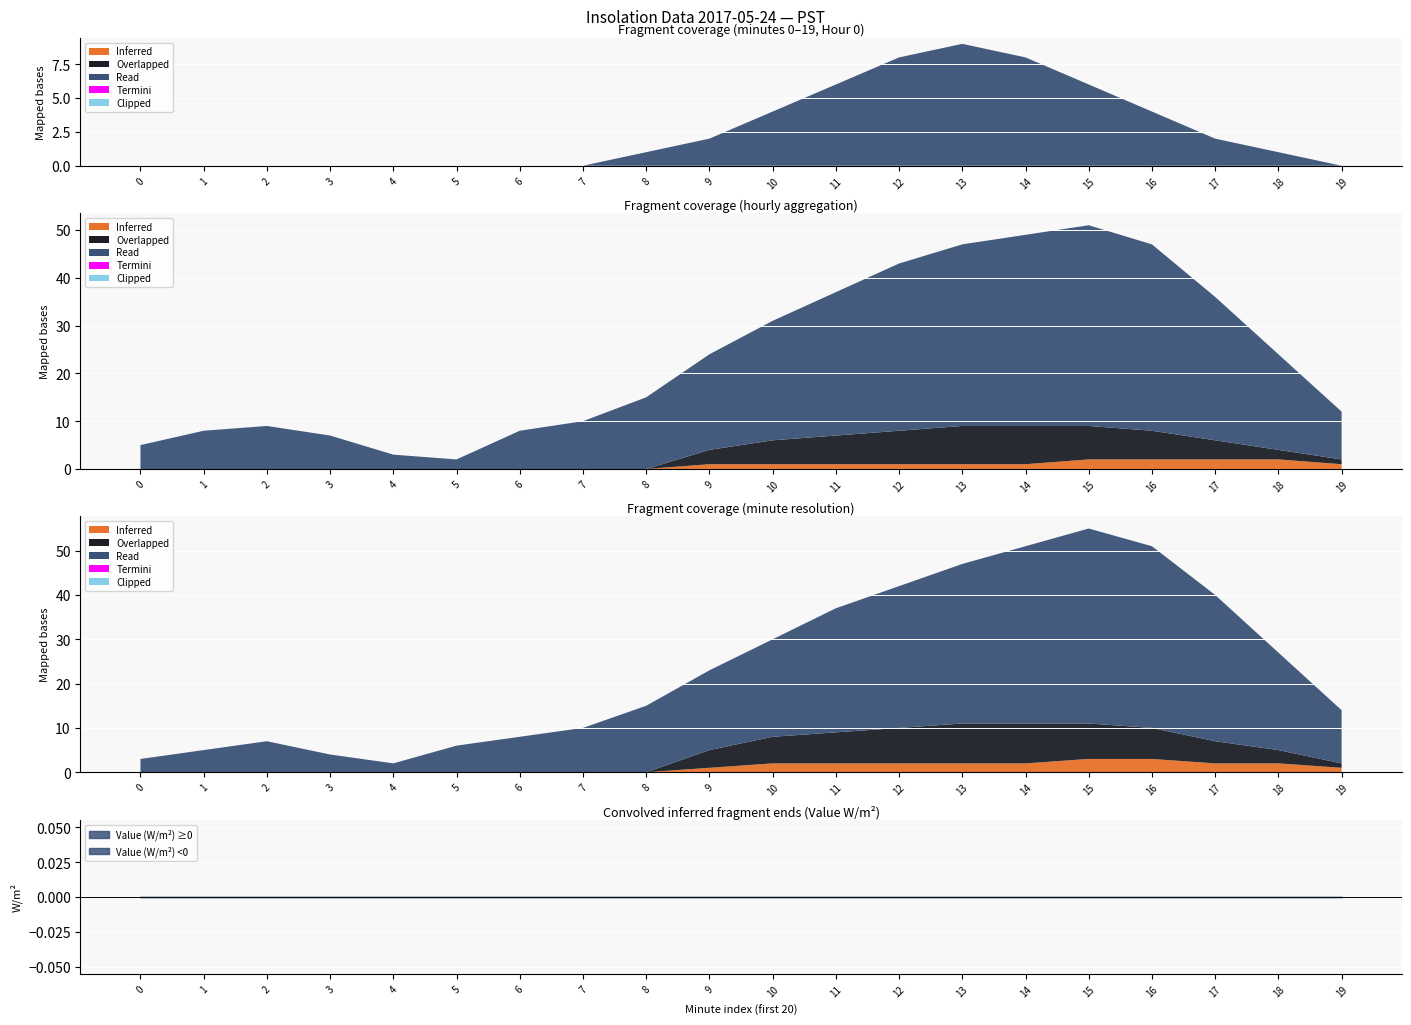

True or false: Read and Clipped cross at least once.

False